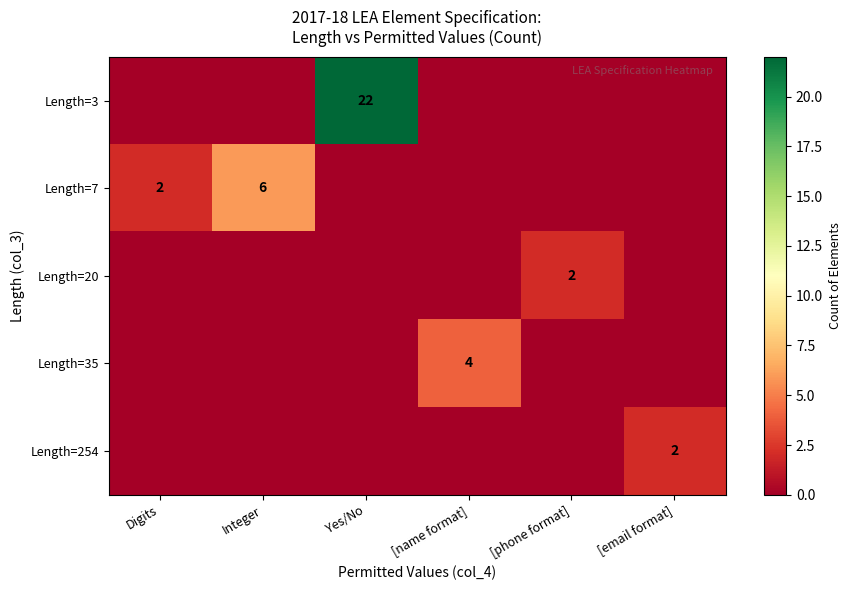

The value of Length=7 at Integer is 6. True or false?

True